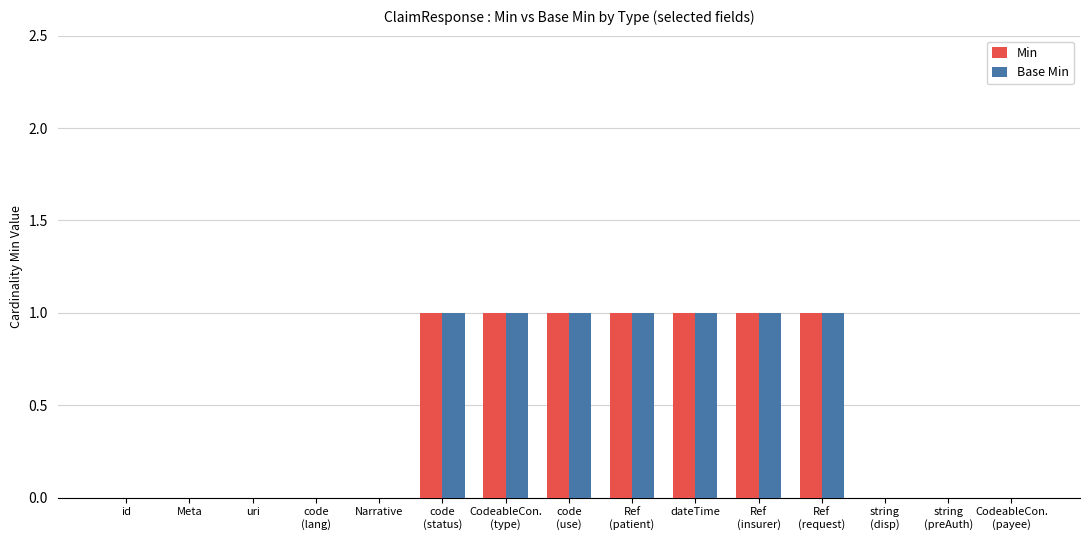

What are all the series names shown in the legend?

Min, Base Min